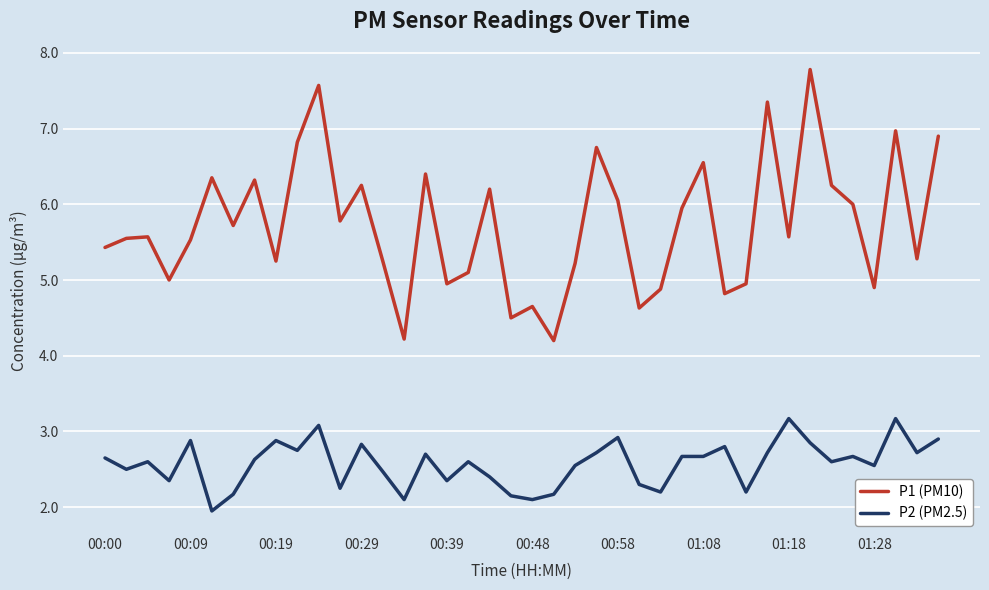

Does the chart display data point markers on the line(s)?

No